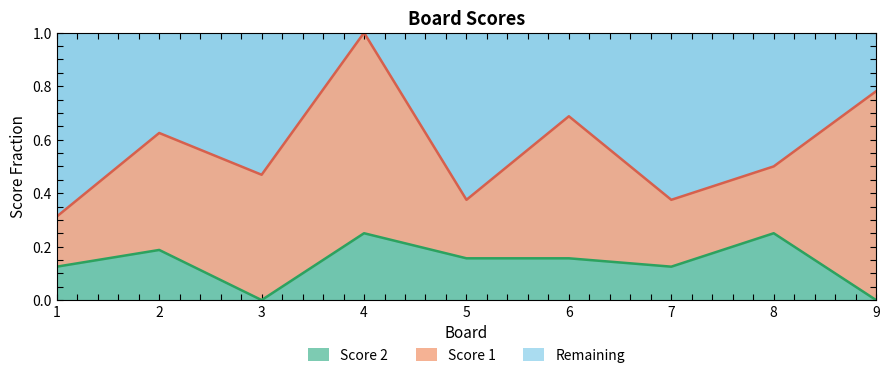

What is the sum of the values at 8 and 9?

0.2